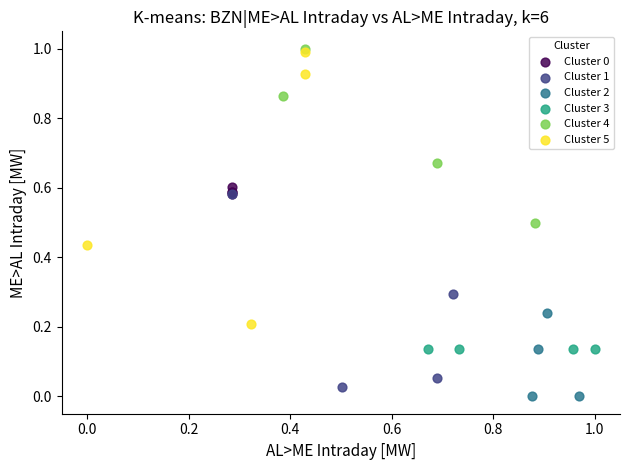

Which series contains the lowest Y value?

Cluster 2